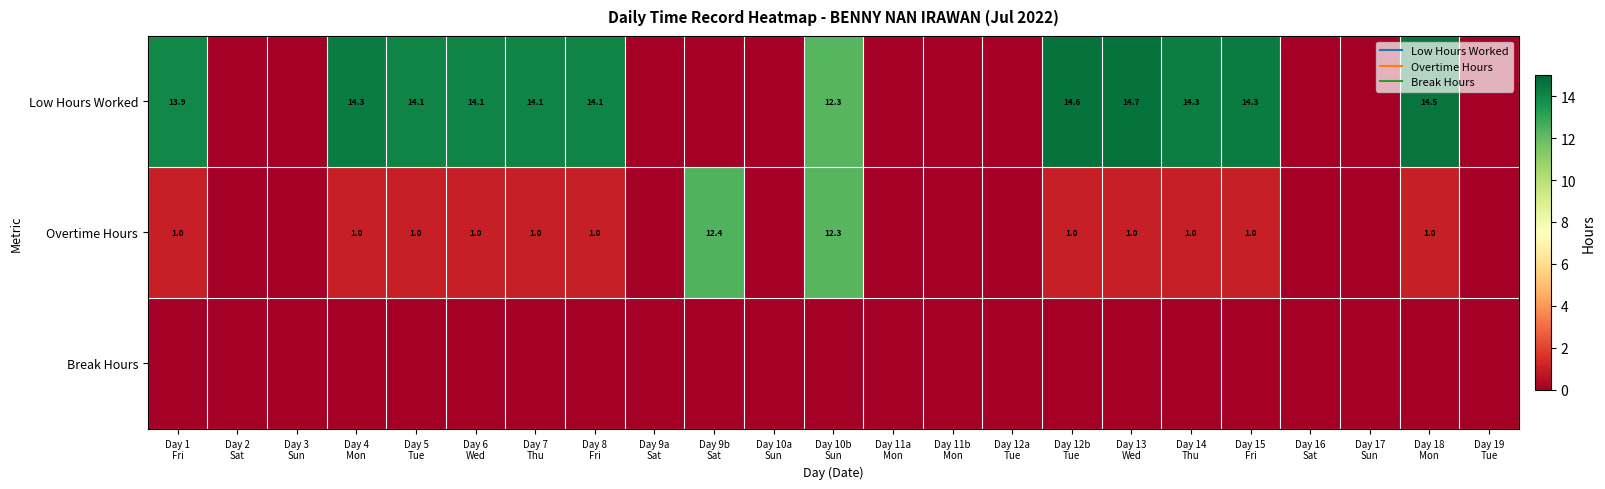

Which has a higher value, Day 12b
Tue or Day 15
Fri?

Day 12b
Tue